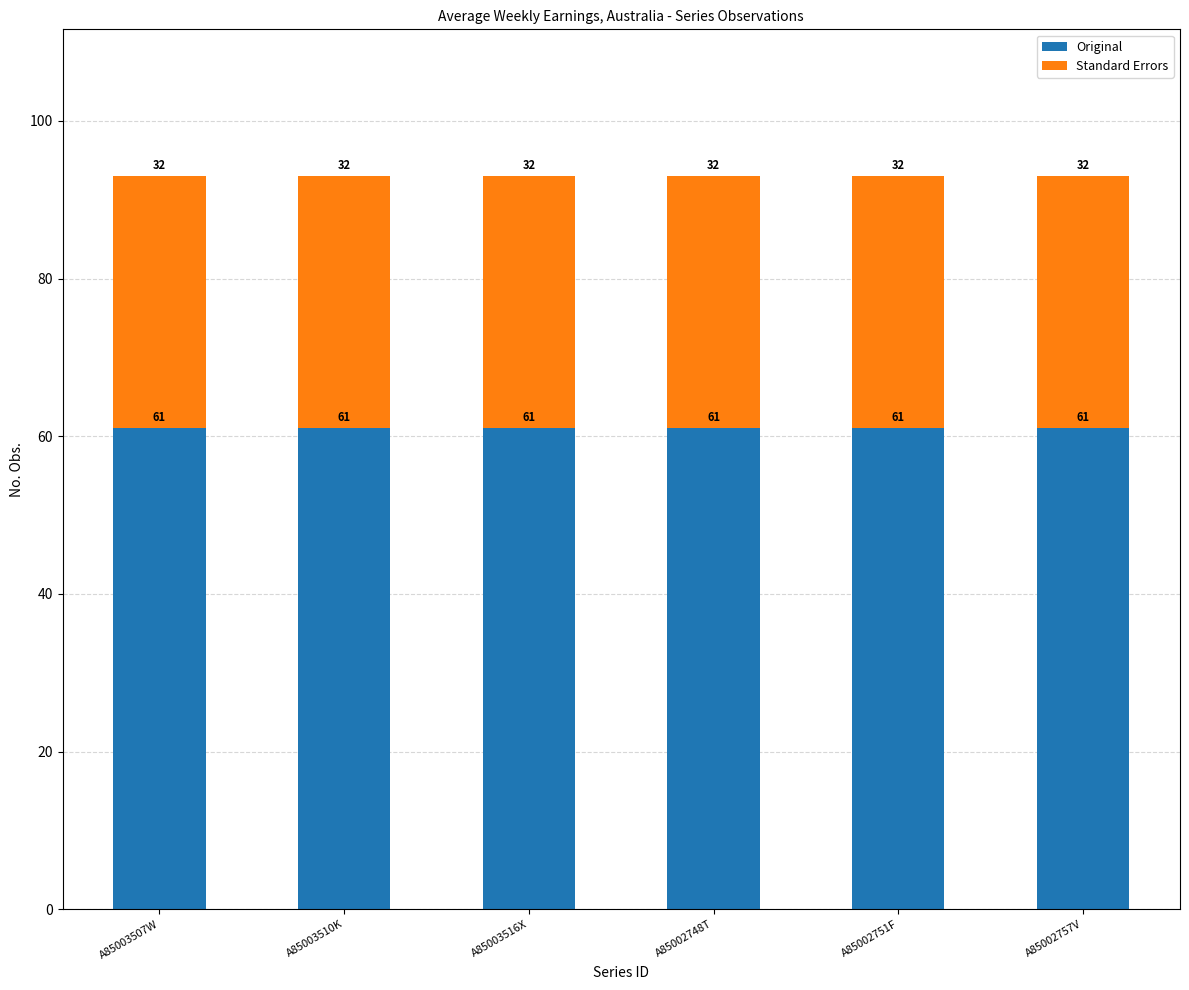

What is the minimum value for Original?

61